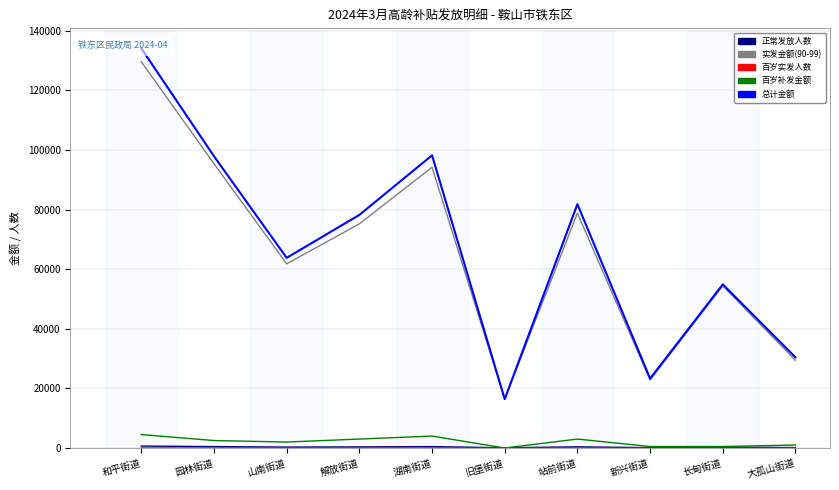

At 山南街道, list the series in order from smallest to largest.

百岁实发人数, 正常发放人数(90-99岁), 百岁补发金额, 实发金额(90-99岁), 总计金额